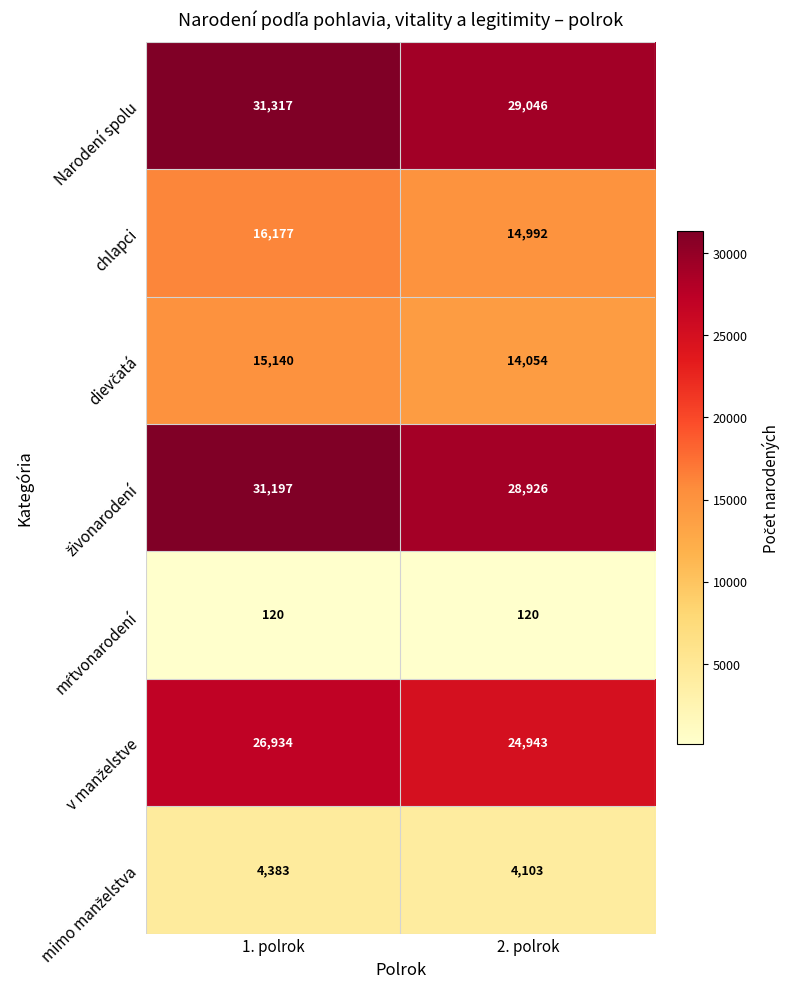

Which series has the largest total across all categories?

Narodení spolu